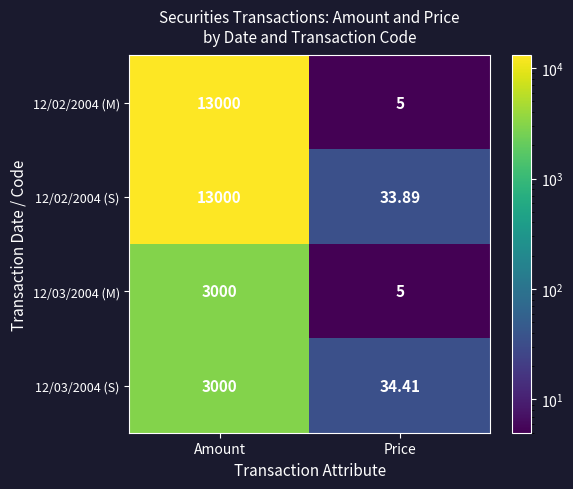

Is the value of 12/02/2004 (M) at Price greater than the value of 12/02/2004 (S) at Amount?

No